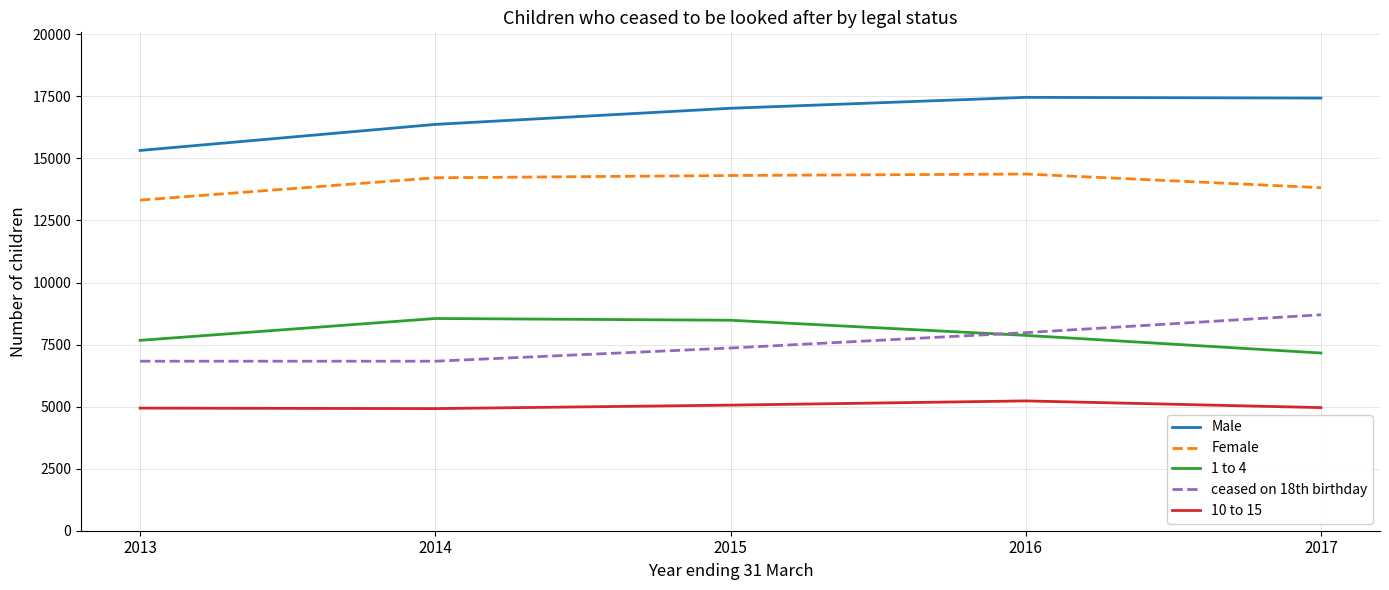

True or false: 1 to 4 and Male cross at least once.

False